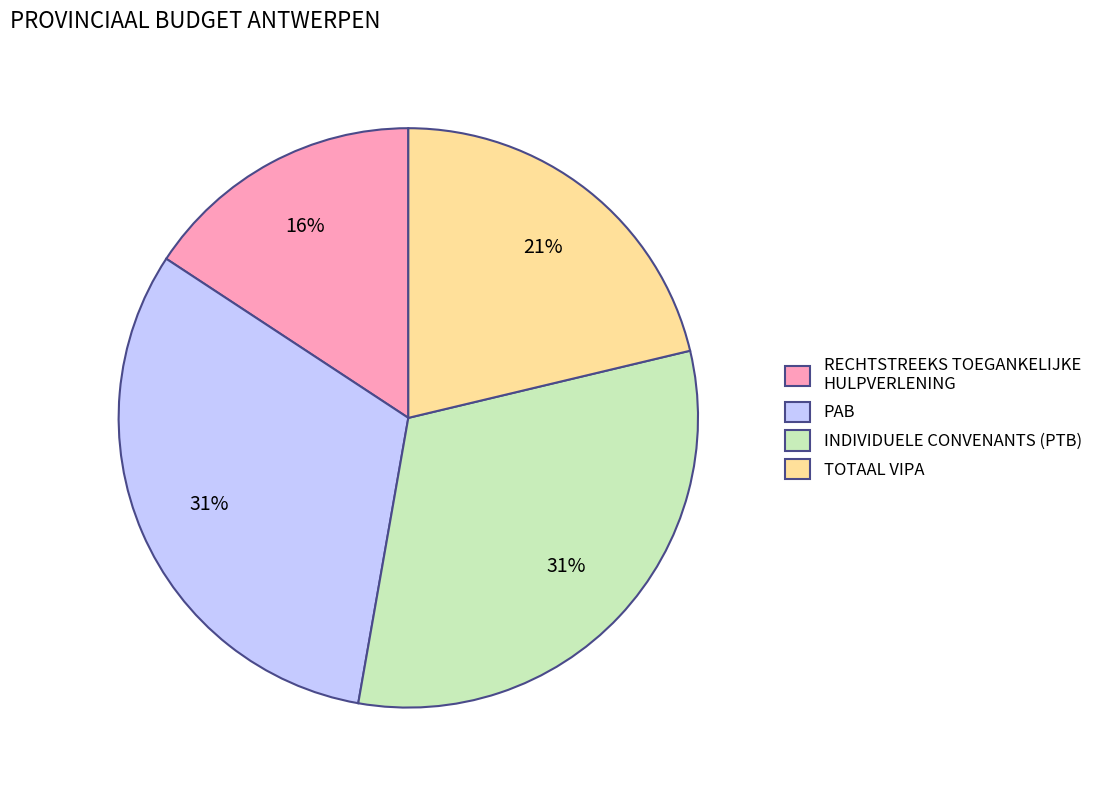

Is the sum of TOTAAL VIPA and PAB greater than half?

Yes